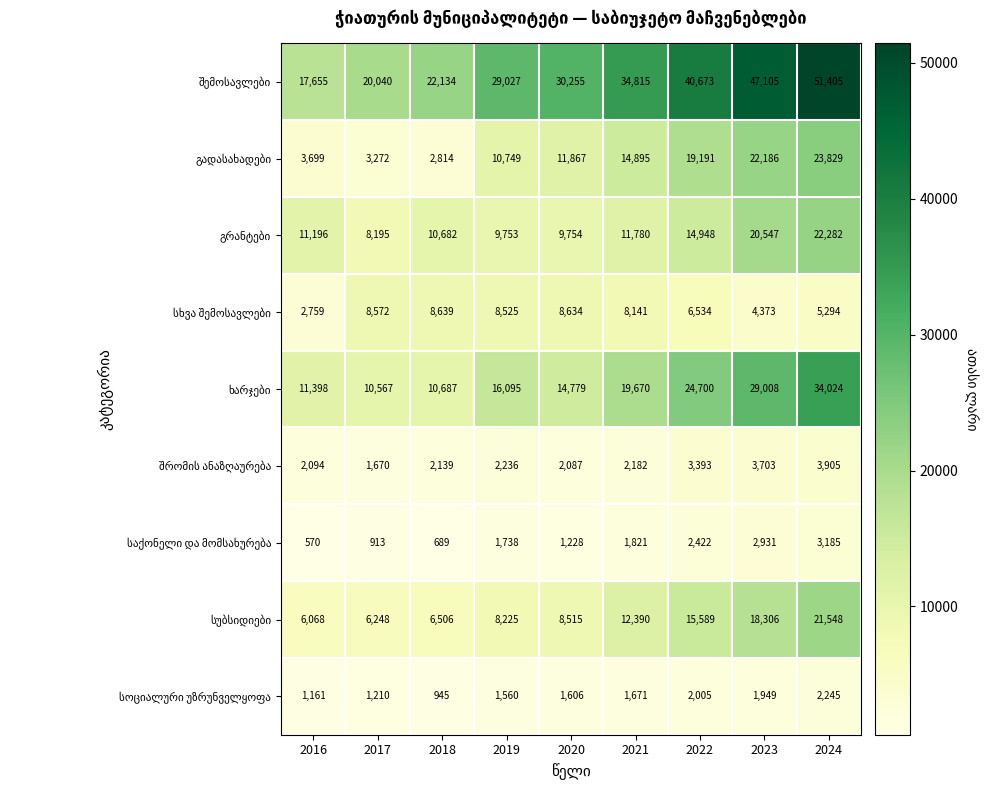

Which category has the lowest value across all series?

2016